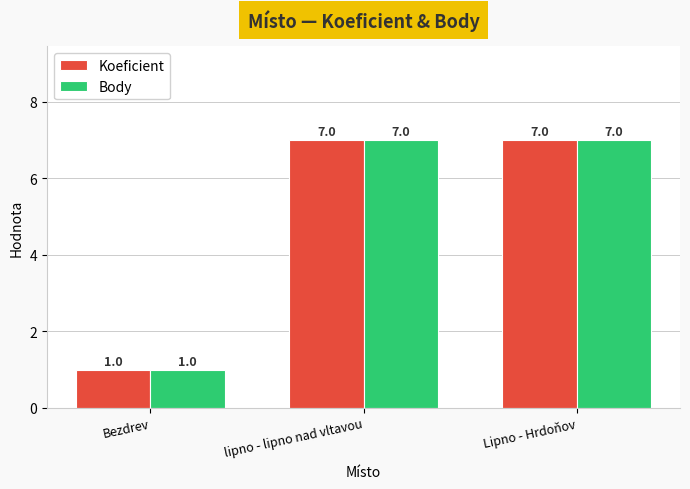

What are all the series names shown in the legend?

Koeficient, Body